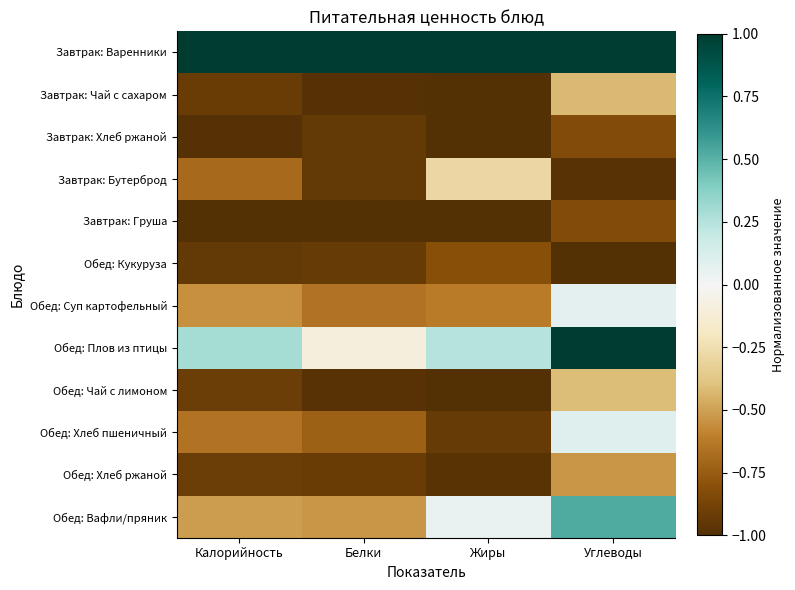

Reading right to left, extract all data points from this chart.

Завтрак: Варенники: Углеводы=1.0	Жиры=1.0	Белки=1.0	Калорийность=1.0
Завтрак: Чай с сахаром: Углеводы=-0.4	Жиры=-1.0	Белки=-1.0	Калорийность=-0.9
Завтрак: Хлеб ржаной: Углеводы=-0.8	Жиры=-1.0	Белки=-0.9	Калорийность=-1.0
Завтрак: Бутерброд: Углеводы=-1.0	Жиры=-0.3	Белки=-0.9	Калорийность=-0.7
Завтрак: Груша: Углеводы=-0.8	Жиры=-1.0	Белки=-1.0	Калорийность=-1.0
Обед: Кукуруза: Углеводы=-1.0	Жиры=-0.8	Белки=-0.9	Калорийность=-0.9
Обед: Суп картофельный: Углеводы=0.1	Жиры=-0.6	Белки=-0.7	Калорийность=-0.5
Обед: Плов из птицы: Углеводы=1.0	Жиры=0.2	Белки=-0.1	Калорийность=0.3
Обед: Чай с лимоном: Углеводы=-0.4	Жиры=-1.0	Белки=-1.0	Калорийность=-0.9
Обед: Хлеб пшеничный: Углеводы=0.1	Жиры=-0.9	Белки=-0.7	Калорийность=-0.6
Обед: Хлеб ржаной: Углеводы=-0.5	Жиры=-1.0	Белки=-0.9	Калорийность=-0.9
Обед: Вафли/пряник: Углеводы=0.5	Жиры=0.1	Белки=-0.5	Калорийность=-0.5